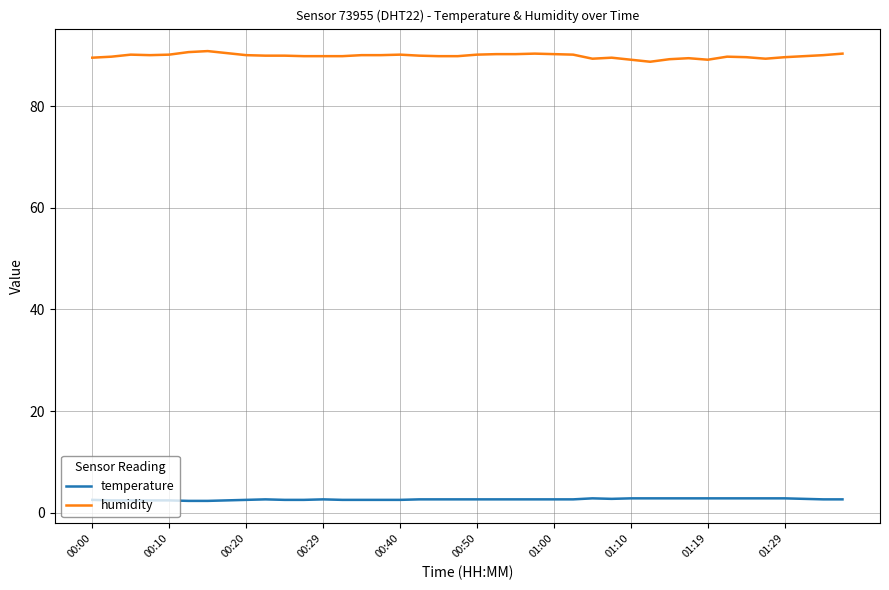

Which series has the largest total across all categories?

humidity